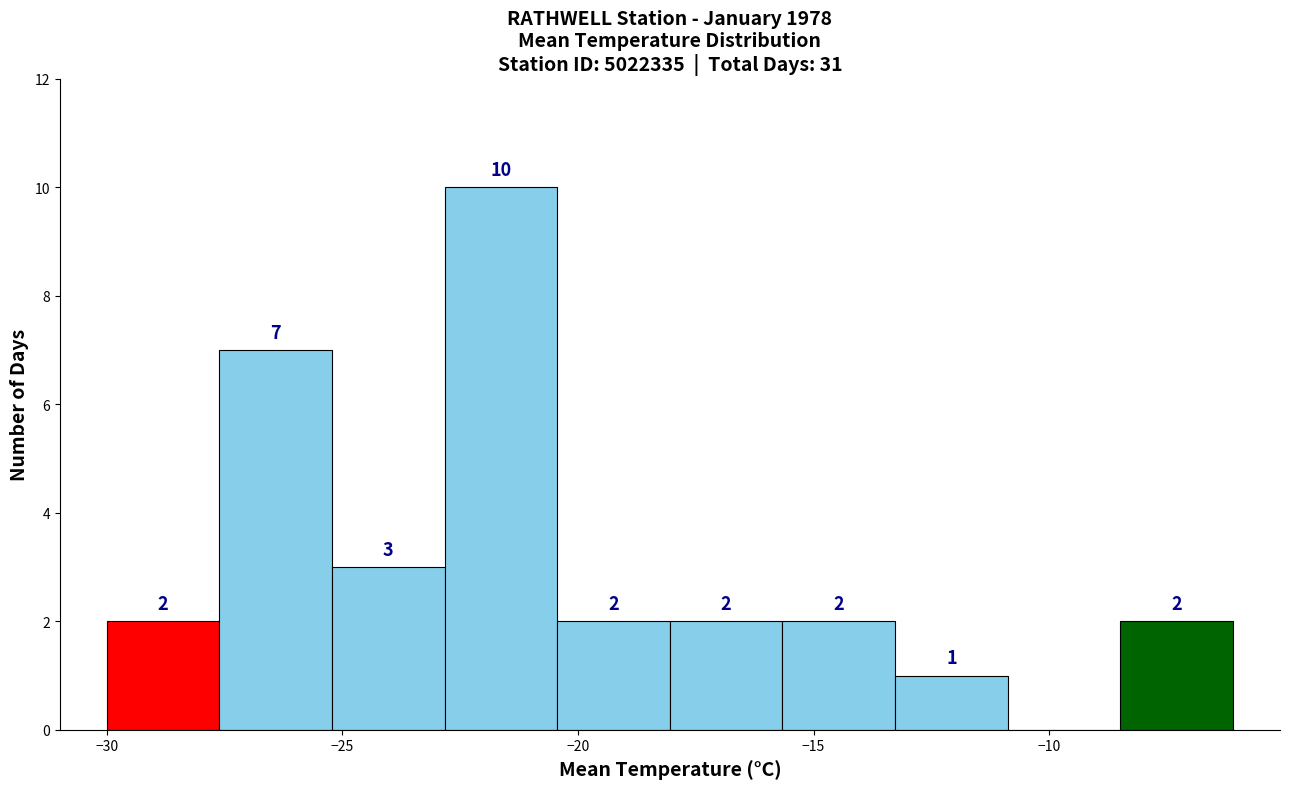

Over which range of the x-axis is the bar tallest?

-23.0 to -20.5